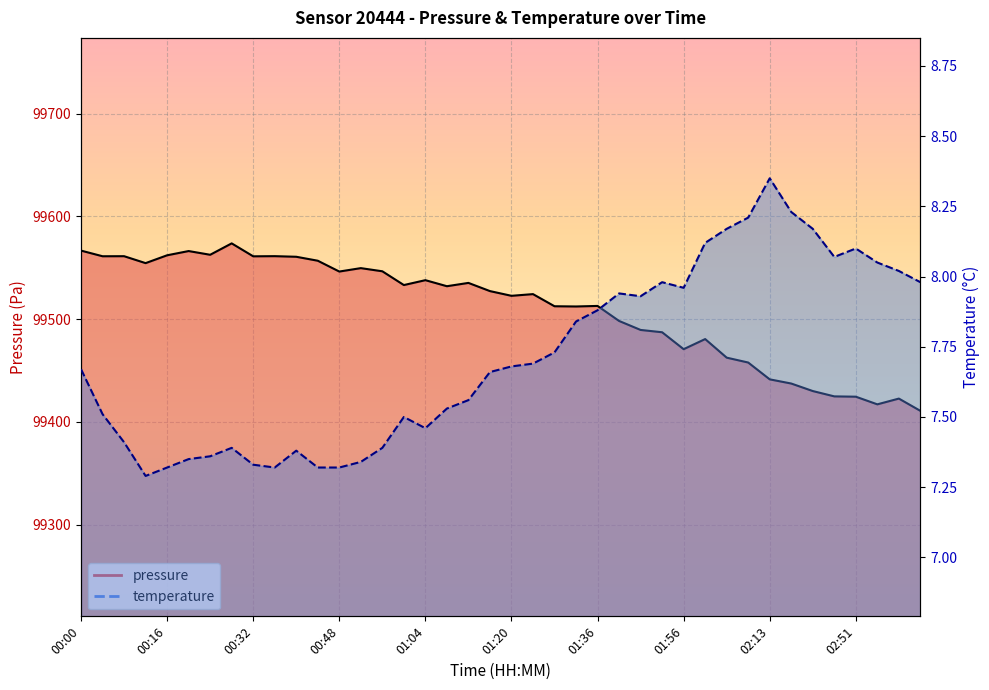

Between 01:36 and 02:09, which is larger?

01:36